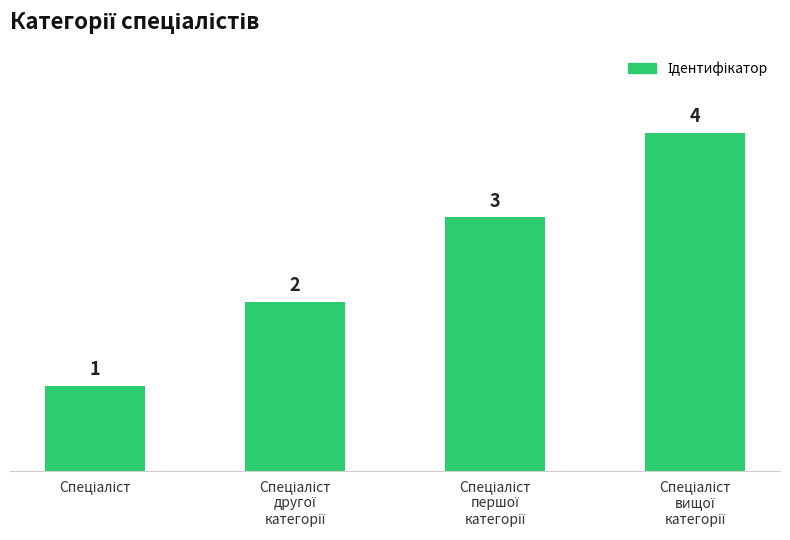

What is the value of the 4th bar from the left?

4